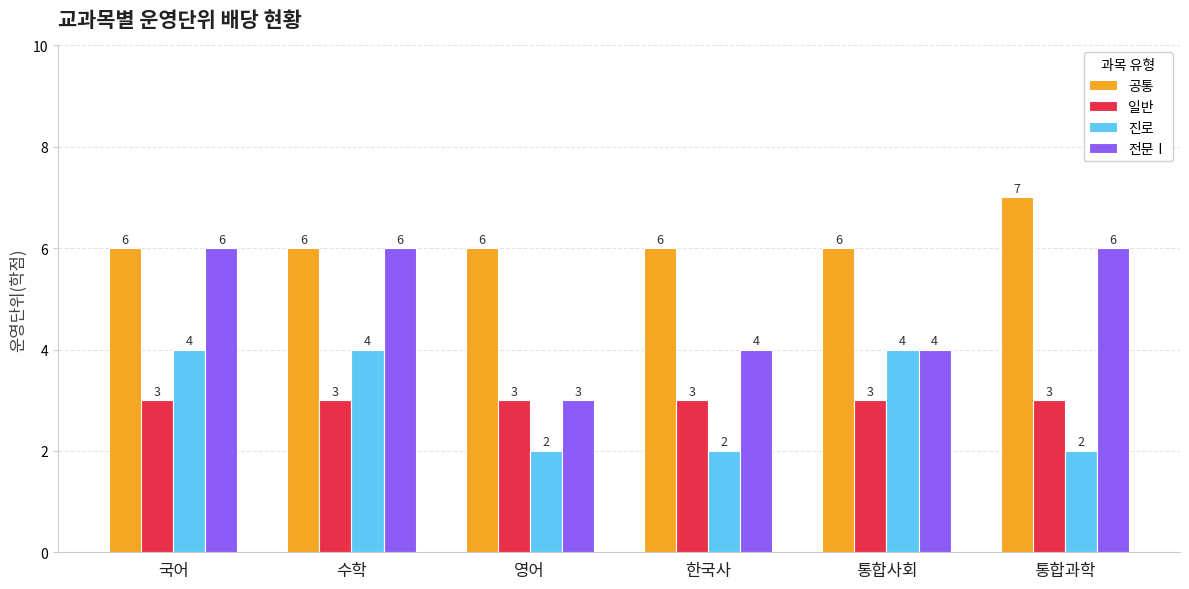

Reading left to right, transcribe all the data shown in this chart.

공통: 6	6	6	6	6	7
일반: 3	3	3	3	3	3
진로: 4	4	2	2	4	2
전문Ⅰ: 6	6	3	4	4	6